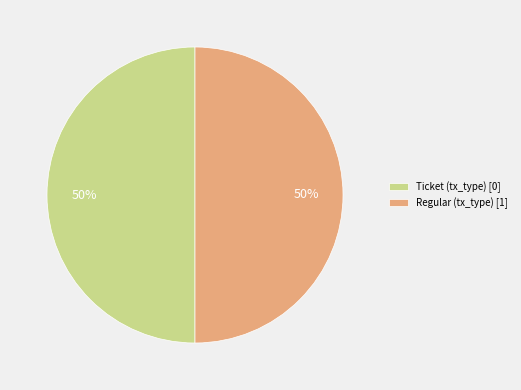

Approximately how many times larger is the value at Ticket (tx_type) [0] compared to Regular (tx_type) [1]?

1.0